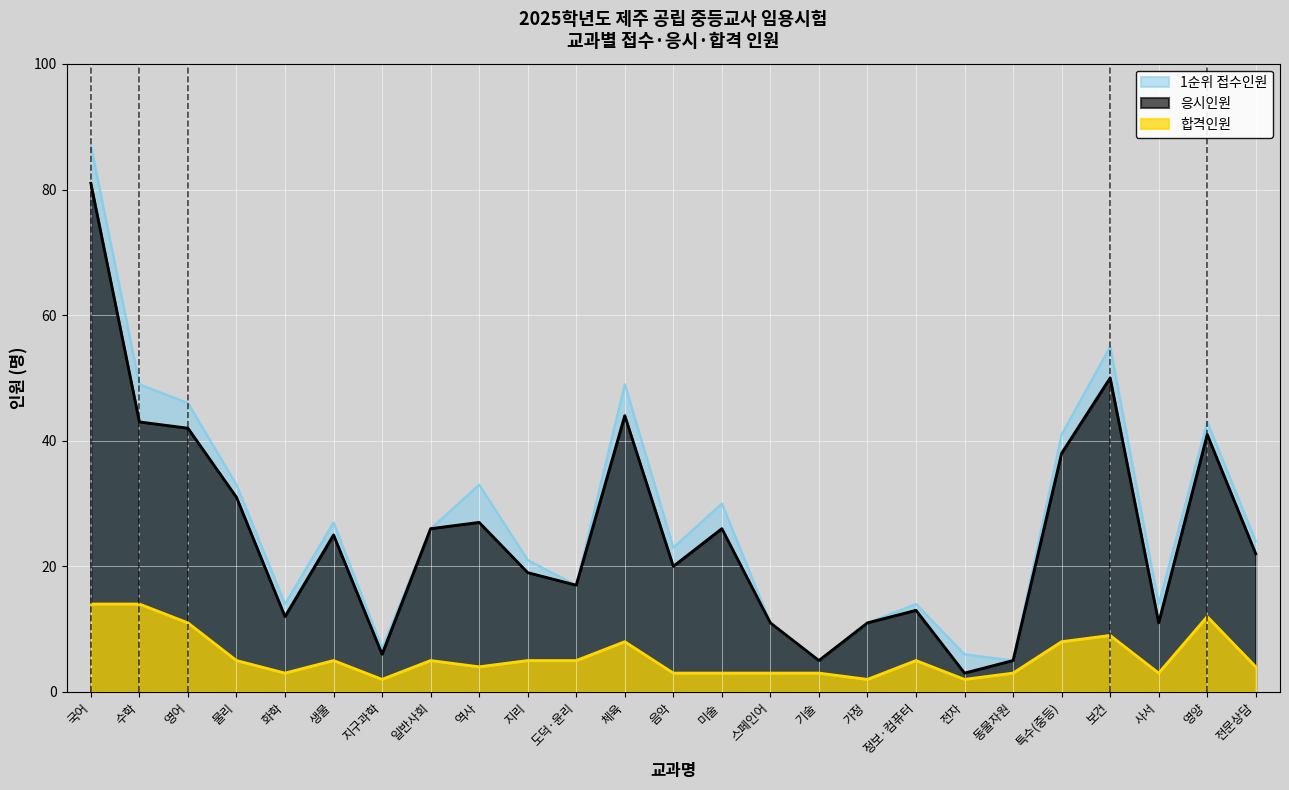

Where is the first local minimum for 합격인원?

화학